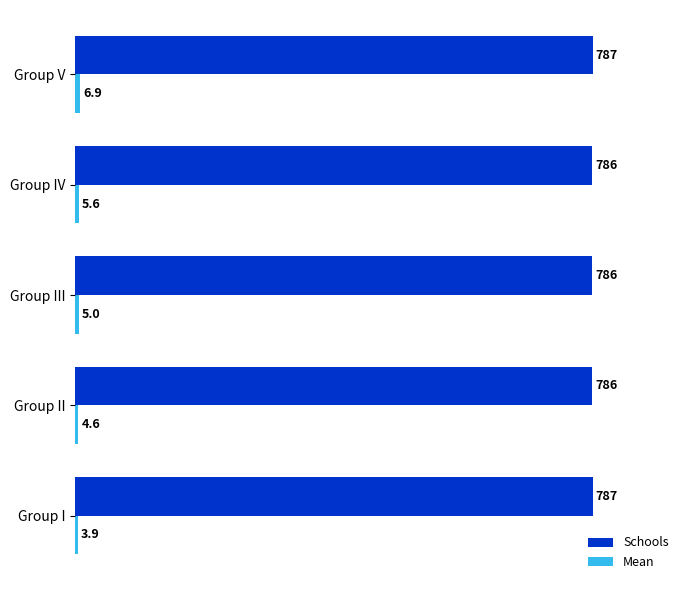

The Schools series shows 787.0 at Group I. True or false?

True